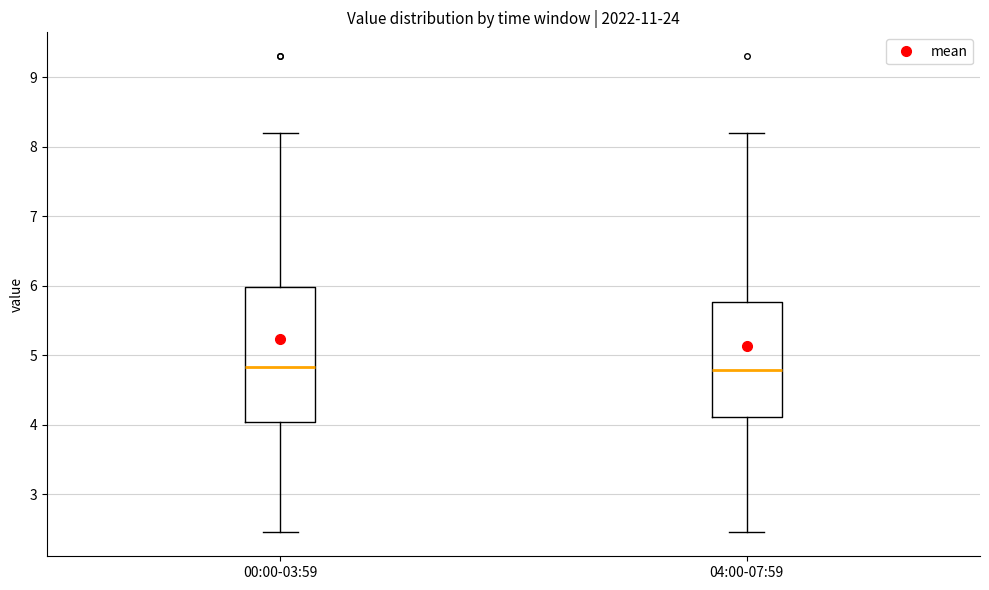

Reading left to right, transcribe this box plot: for each box, give where its median line is, the range the box spans, and where its two whiskers end, as read against the y-axis. The values are not printed on the chart, so give them approximately, as read against the axis.

00:00-03:59: median 4.8, box 4.0 to 6.0, whiskers 2.5 to 8.2
04:00-07:59: median 4.8, box 4.1 to 5.8, whiskers 2.5 to 8.2